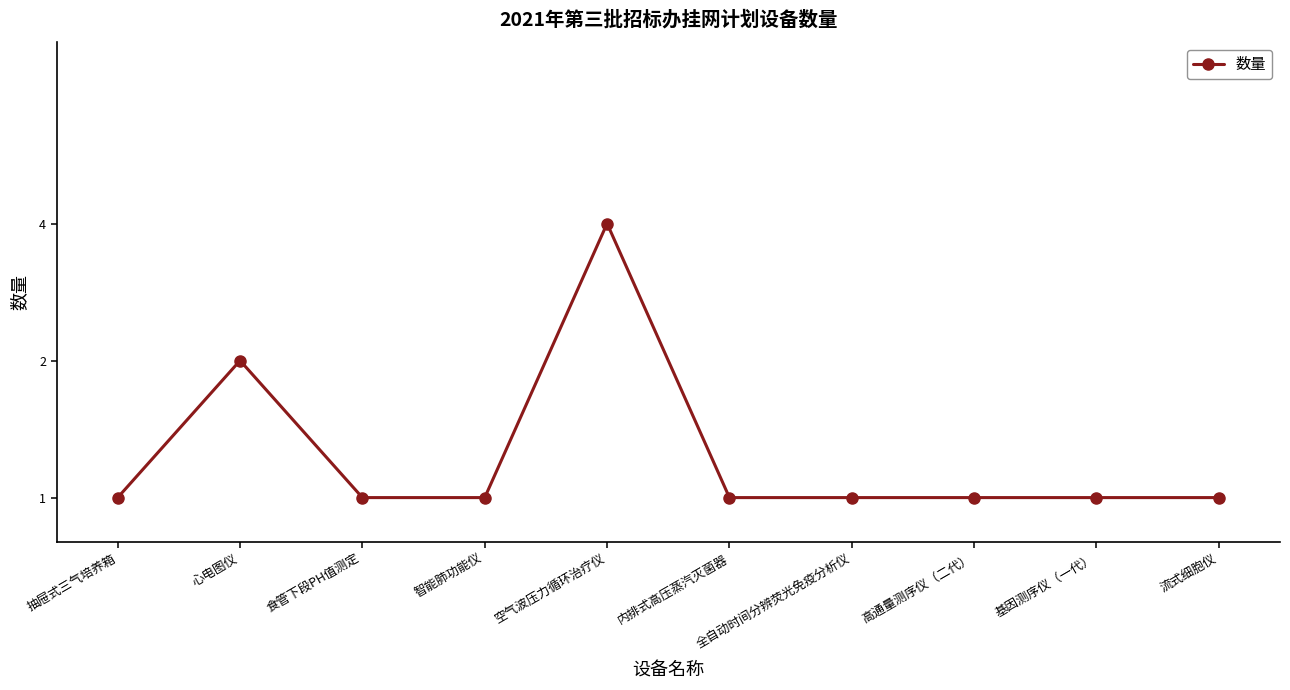

List the labels in order of value, largest first.

空气波压力循环治疗仪, 心电图仪, 抽屉式三气培养箱, 食管下段PH值测定, 智能肺功能仪, 内排式高压蒸汽灭菌器, 全自动时间分辨荧光免疫分析仪, 高通量测序仪（二代）, 基因测序仪（一代）, 流式细胞仪